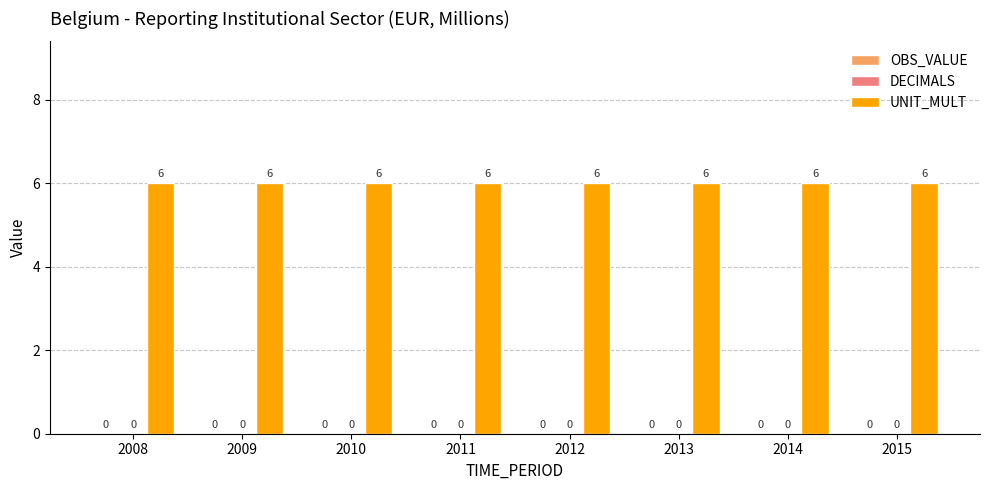

At which label does OBS_VALUE reach its peak?

2008